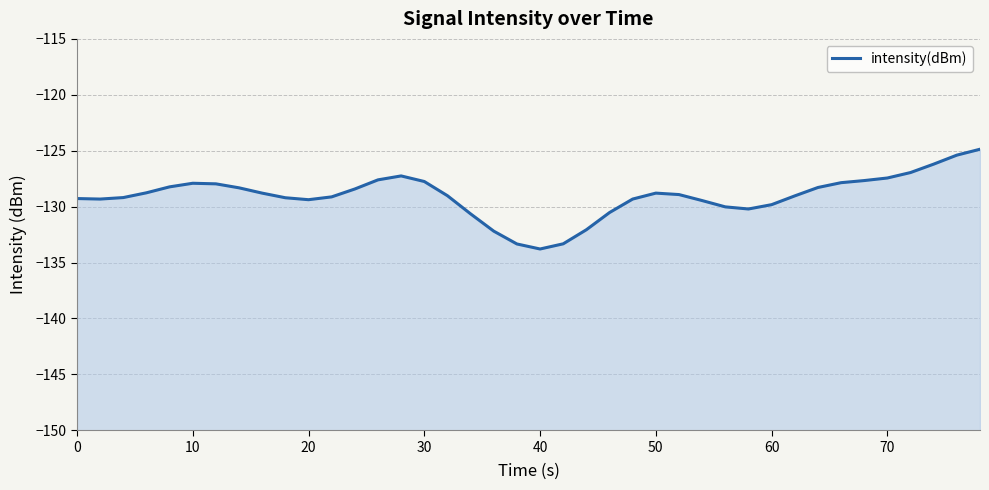

How many categories are shown in the chart?

40